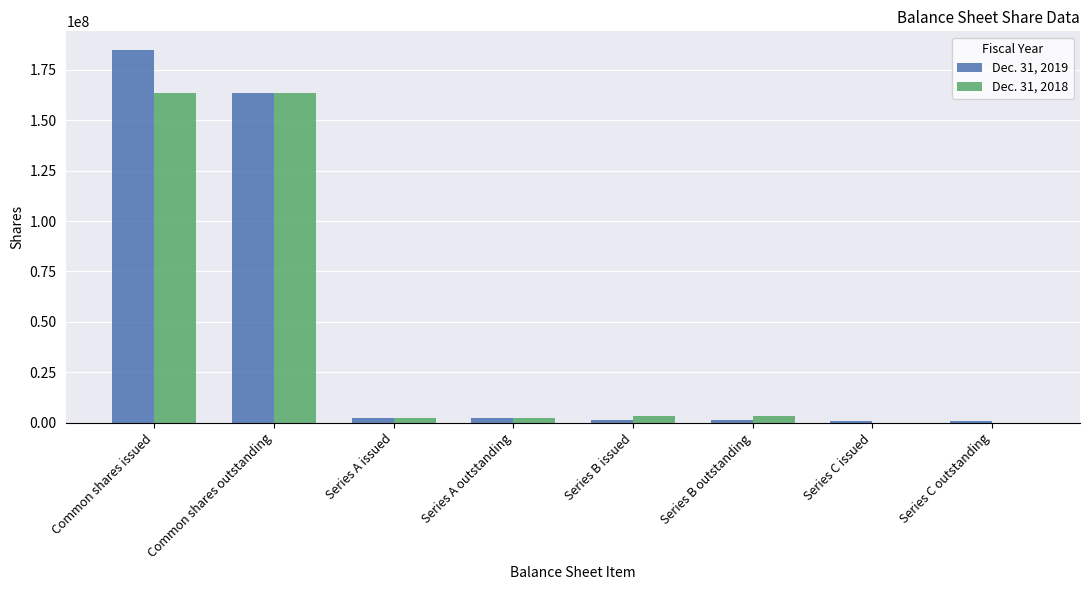

What is the highest value of the Dec. 31, 2019 series?

184845821